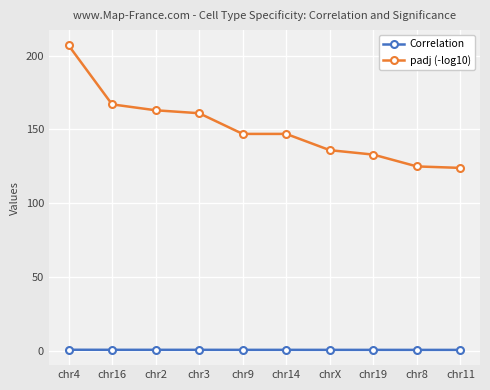

What is the maximum value shown in the chart?

207.0